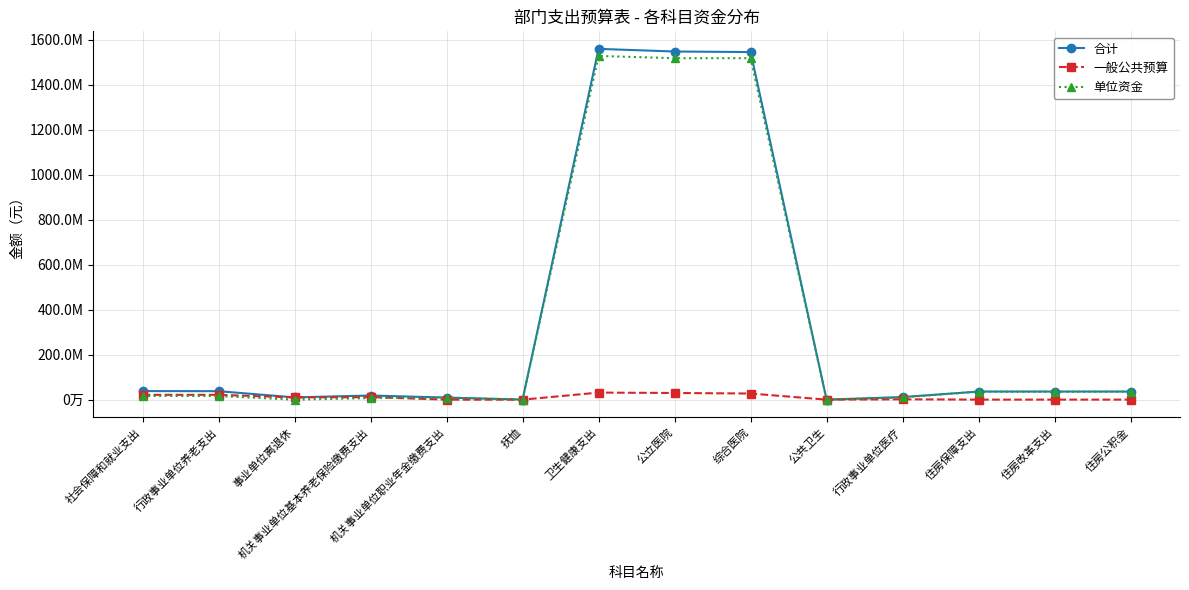

What is the label of the 3rd point from the left?

事业单位离退休